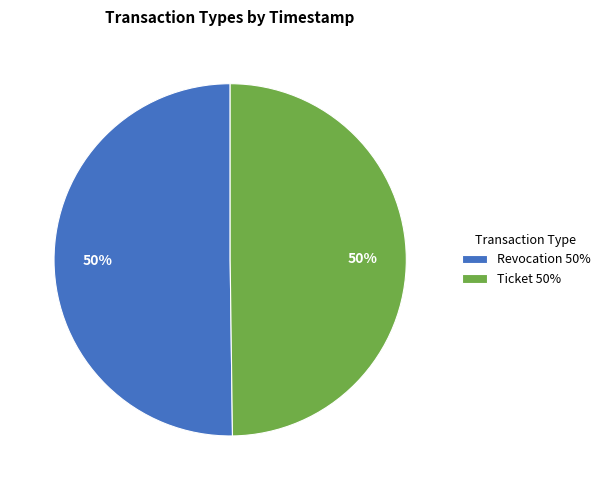

Do Ticket 50% and Revocation 50% together represent more than half of the pie?

Yes